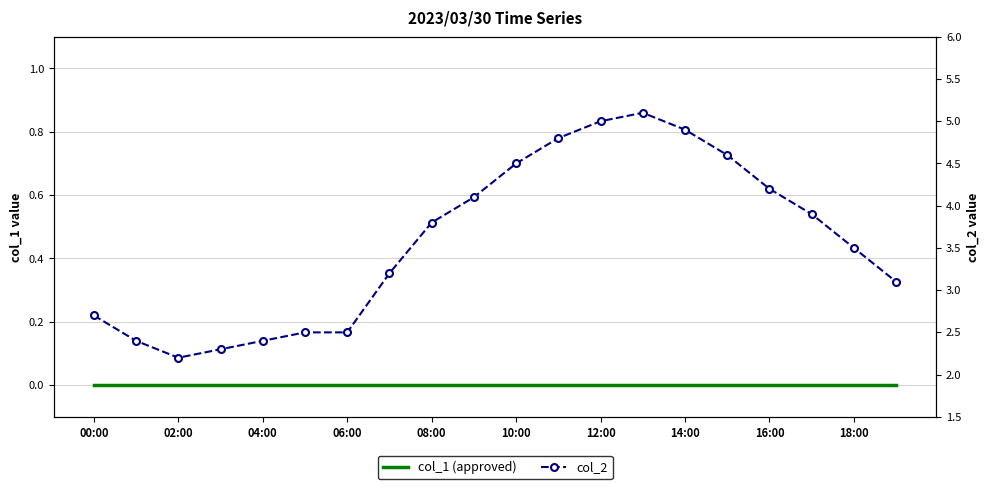

What is the value of the col_2 point at the 12th from the left?

4.8